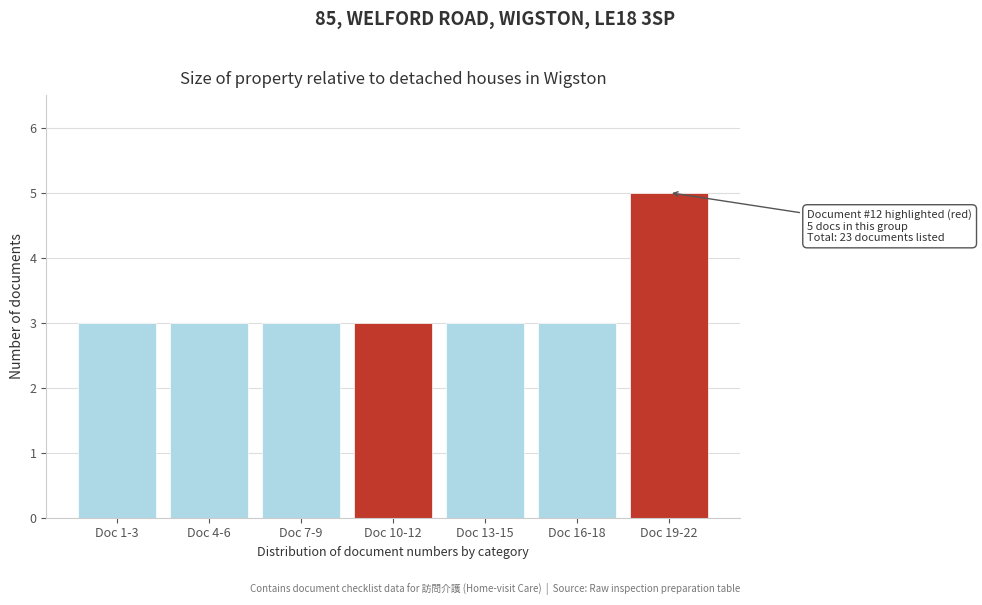

Reading left to right, transcribe all the data shown in this chart.

Doc 1-3=3	Doc 4-6=3	Doc 7-9=3	Doc 10-12=3	Doc 13-15=3	Doc 16-18=3	Doc 19-22=5